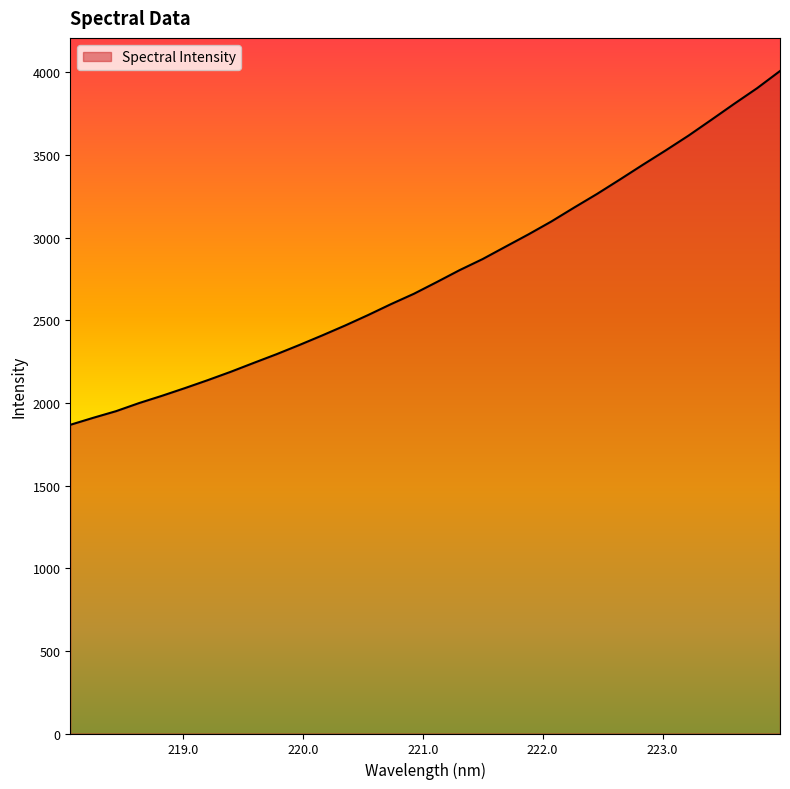

What is the greatest value displayed?

4007.2